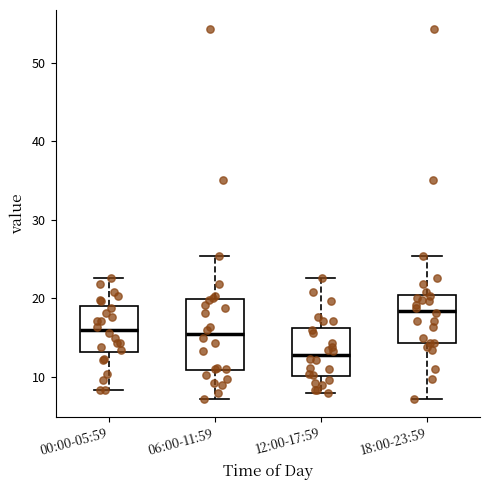

Which box is the tallest, from its lower edge to its upper edge?

06:00-11:59